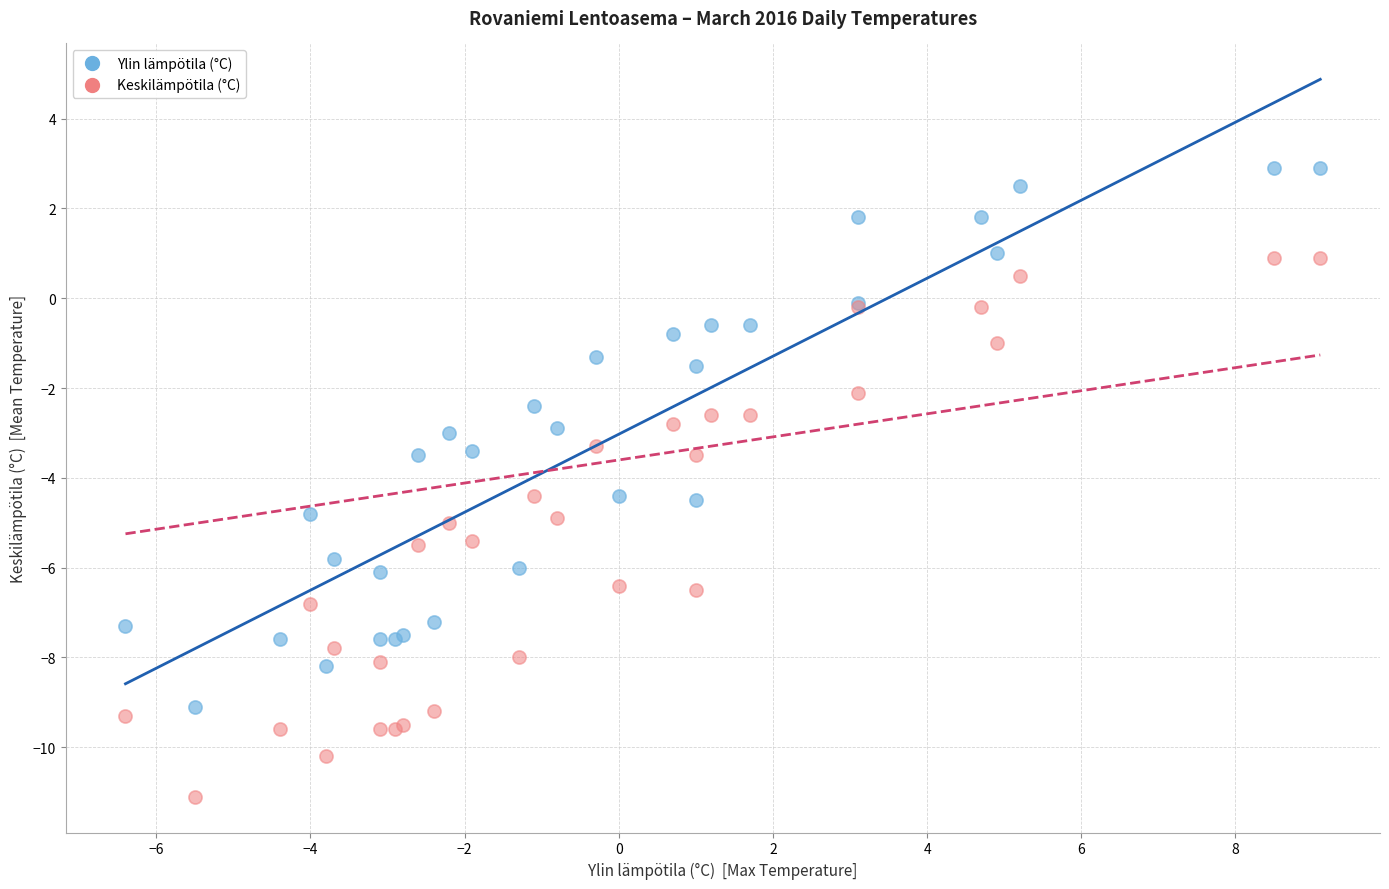

What are all the series names shown in the legend?

Ylin lämpötila (°C), Keskilämpötila (°C)